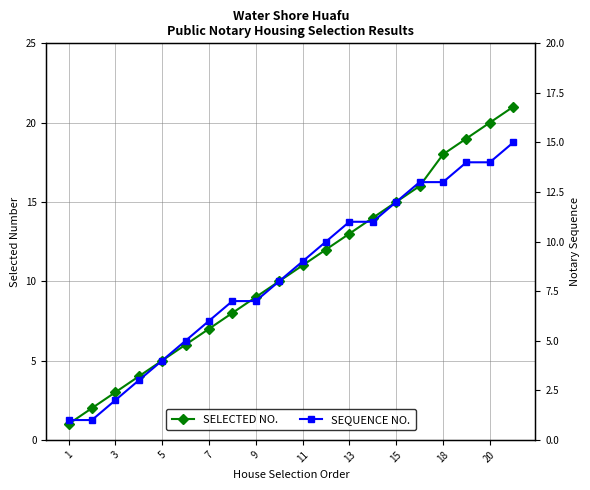

What is the difference between the highest and lowest values at 13?

2